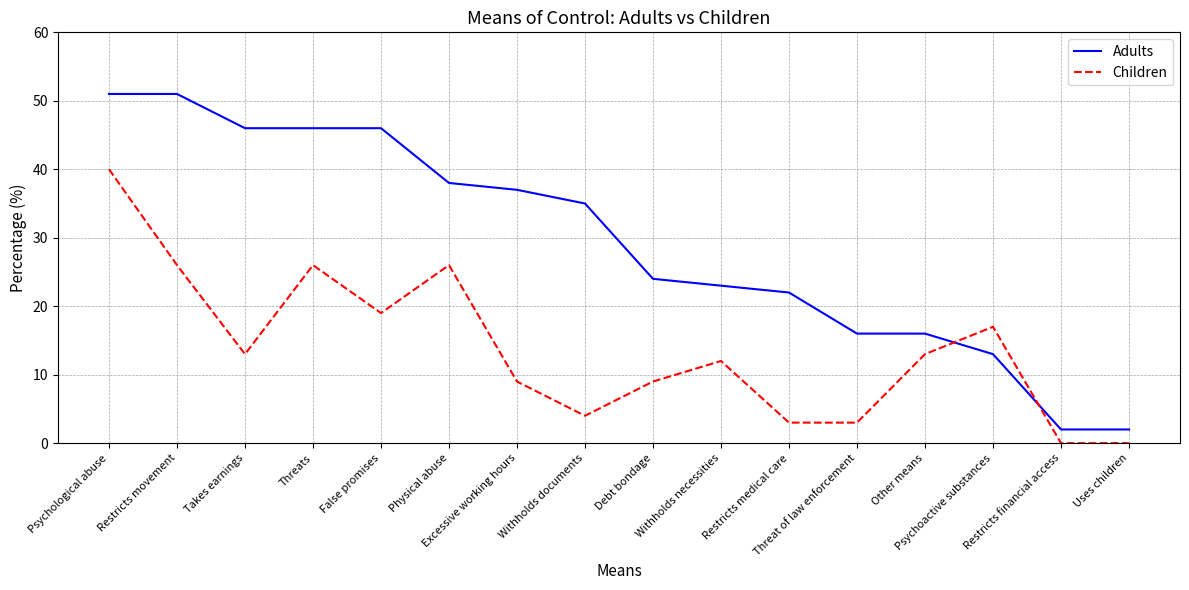

What is the average value of the Children series?

14